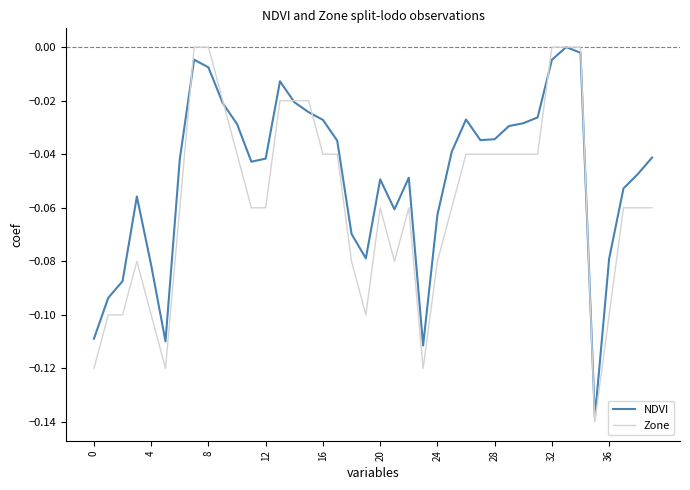

Which series has the widest spread of values?

Zone